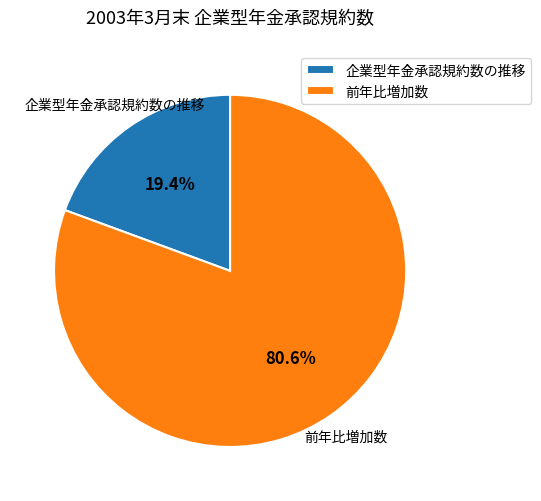

Rank the categories by value from lowest to highest.

企業型年金承認規約数の推移, 前年比増加数